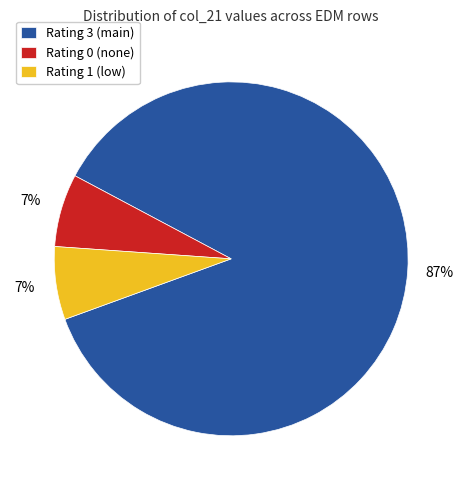

What is the largest slice in the pie chart?

Rating 3 (main)